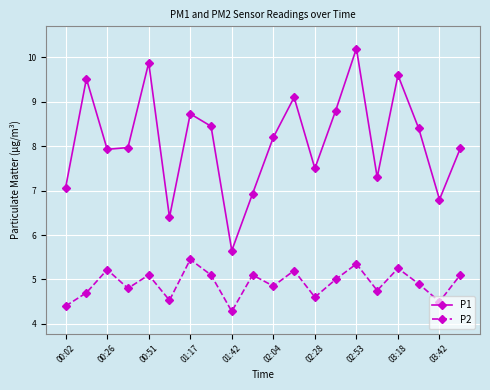

What are all the series names shown in the legend?

P1, P2